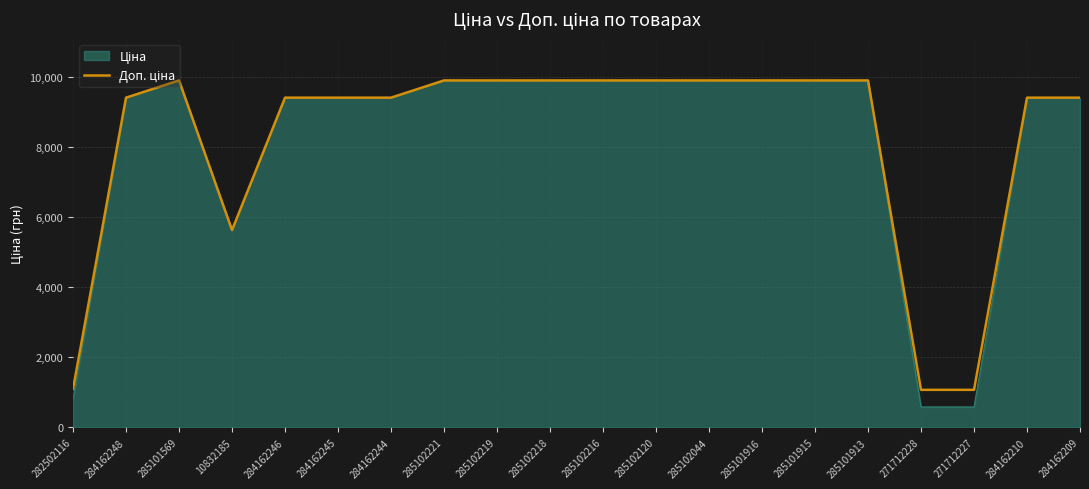

What is the total value across all series at 10832185?

11272.0